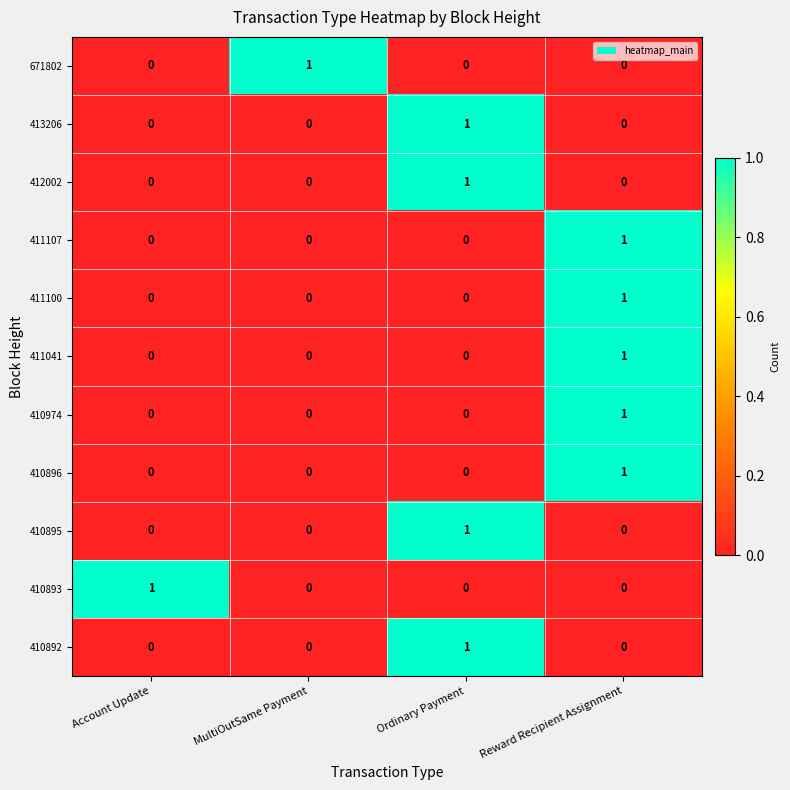

The value of 410895 at Account Update is 1. True or false?

False